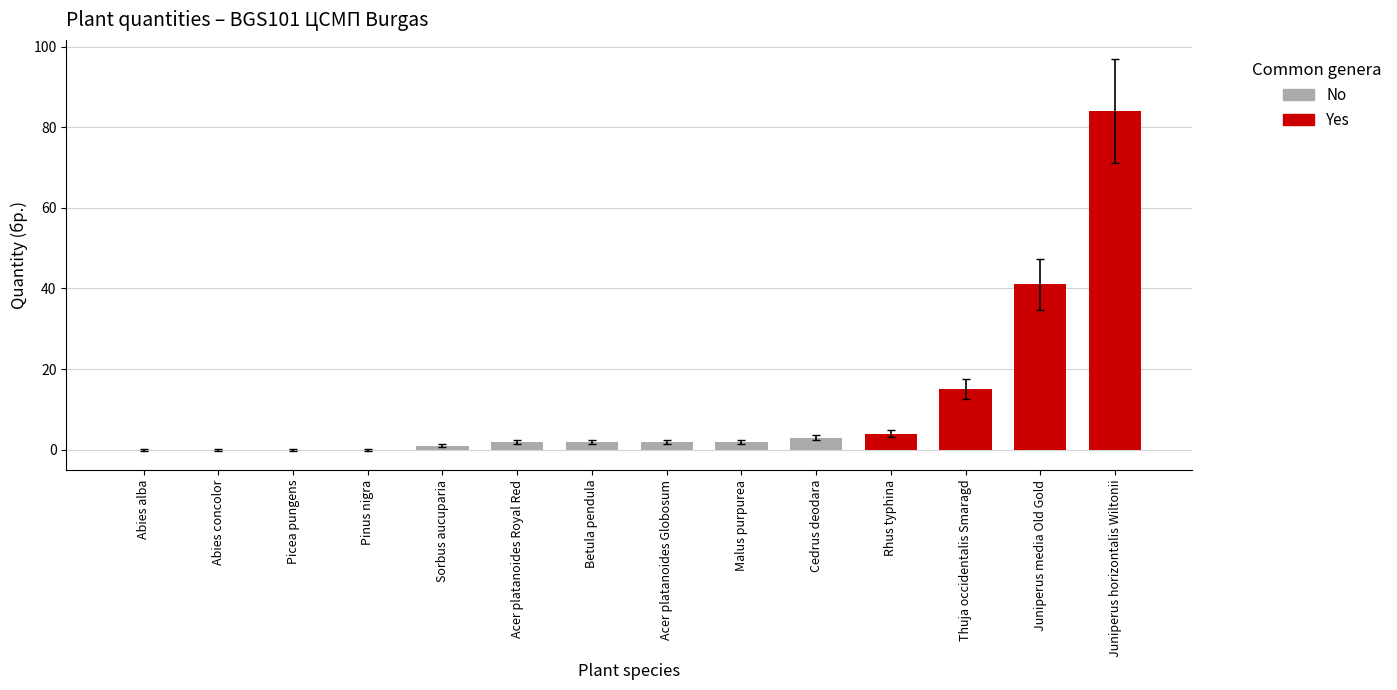

Is it true that the value at Thuja occidentalis Smaragd is 26?

False